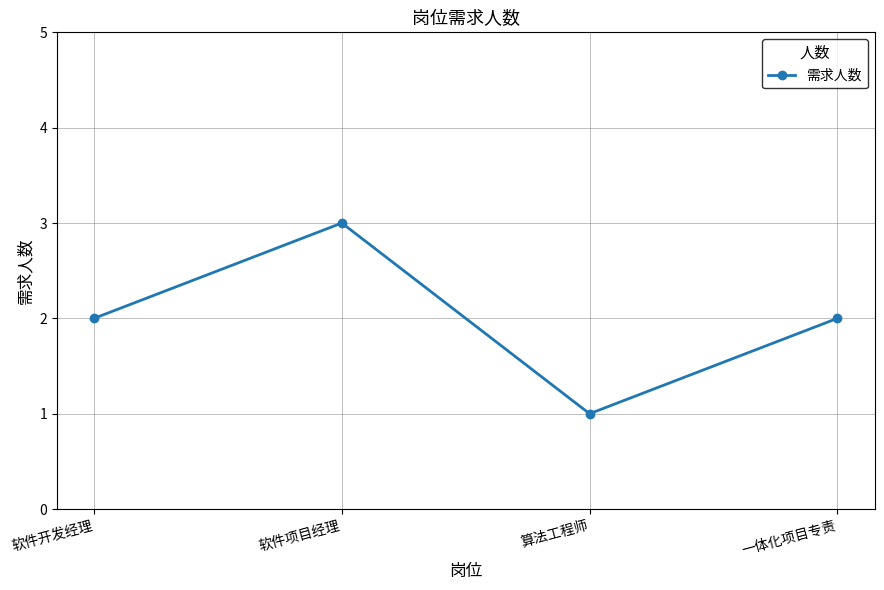

How many data points does each series have?

4